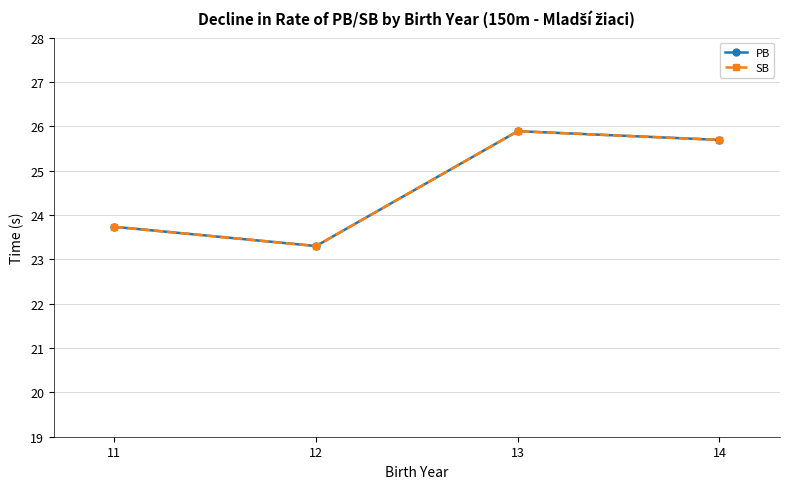

Is this an area chart (filled region under the line)?

No